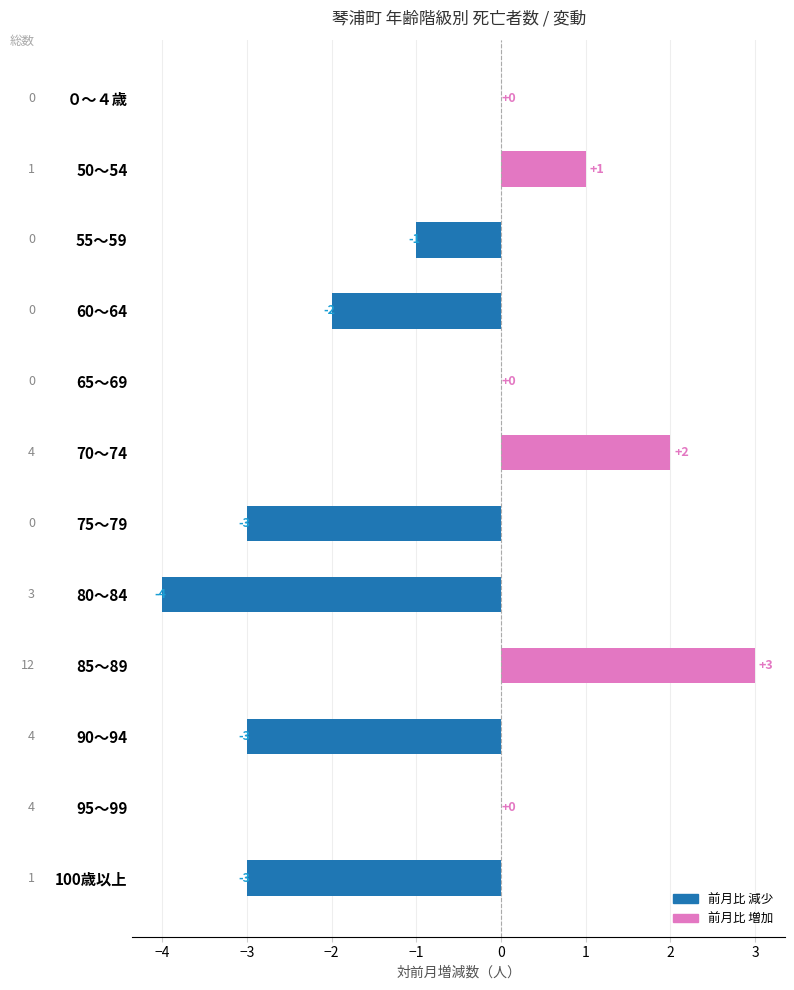

The chart shows a value of -2 at 80～84. True or false?

False